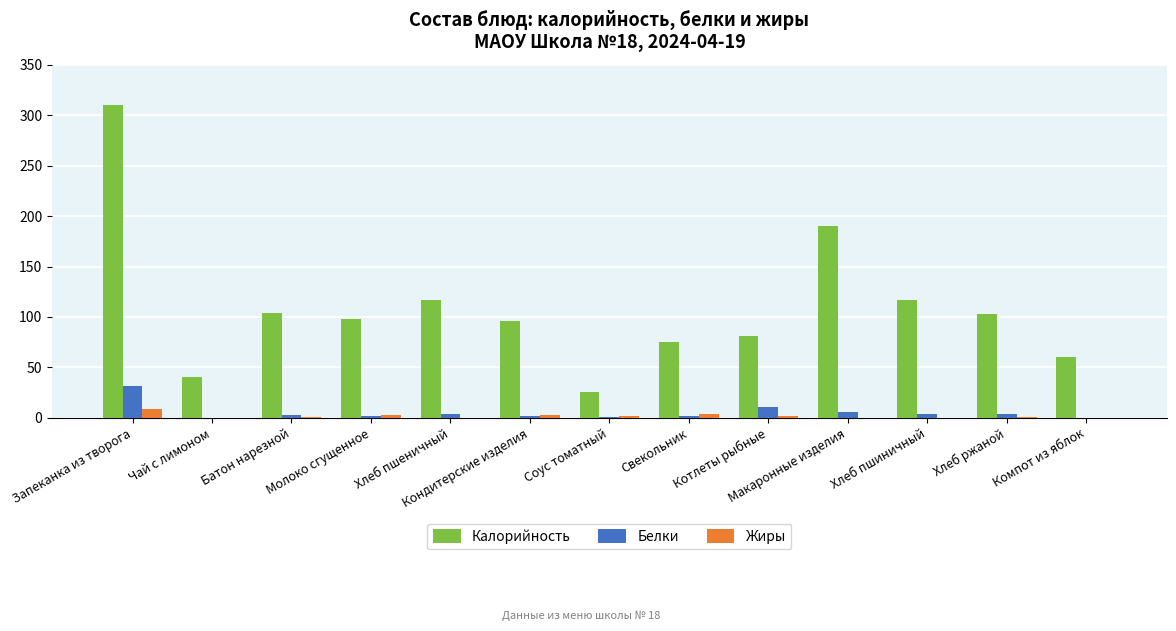

Which category has the highest value in the Калорийность series?

Запеканка из творога